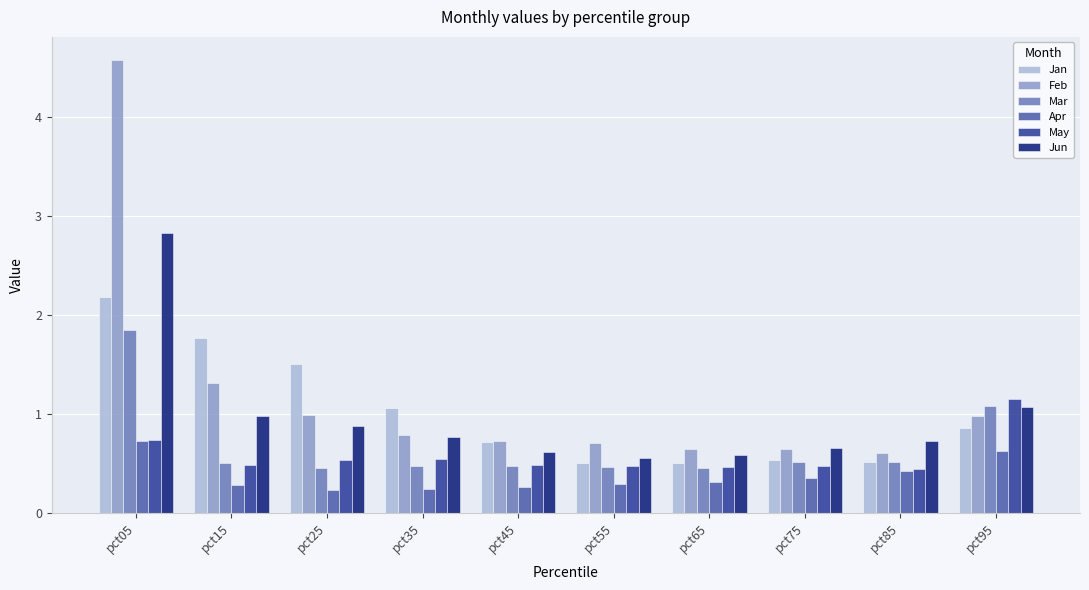

What is the value of the May bar at the 7th from the left?

0.5